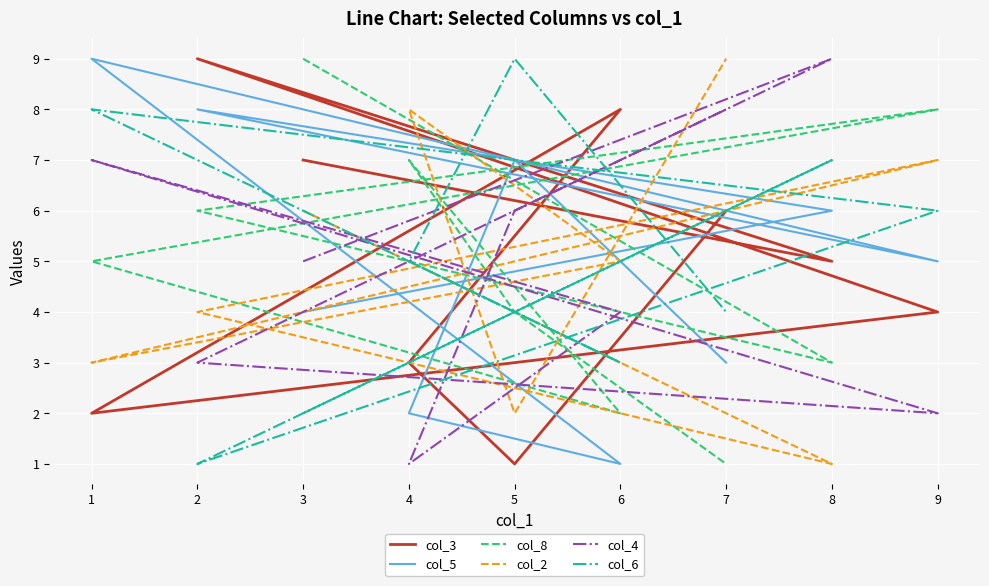

Which label corresponds to the largest value in the chart?

2